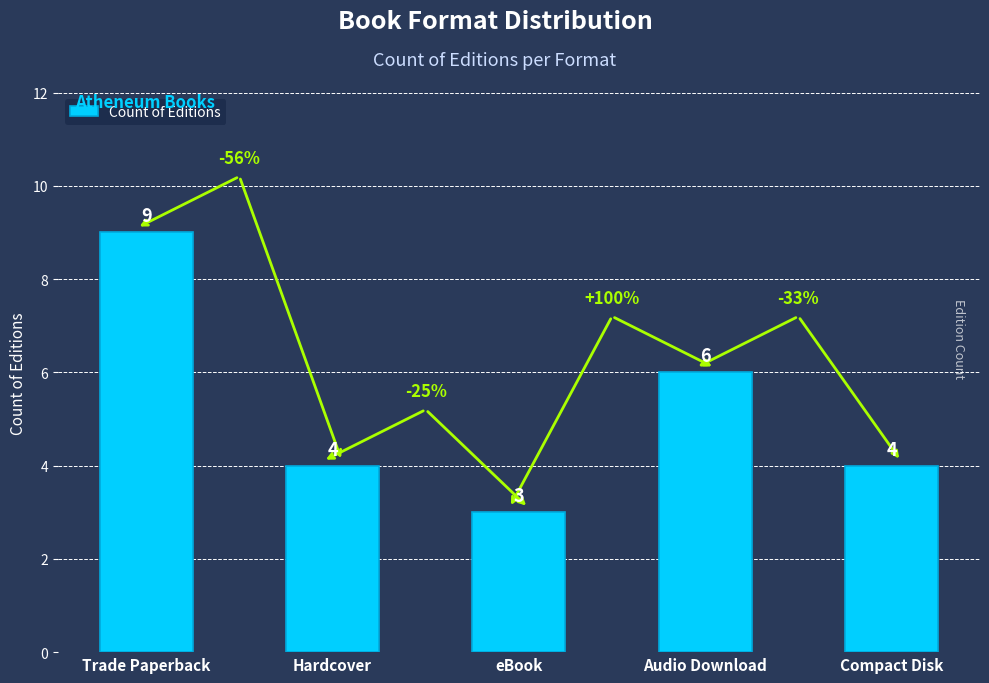

Which category has the lowest value across all series?

eBook